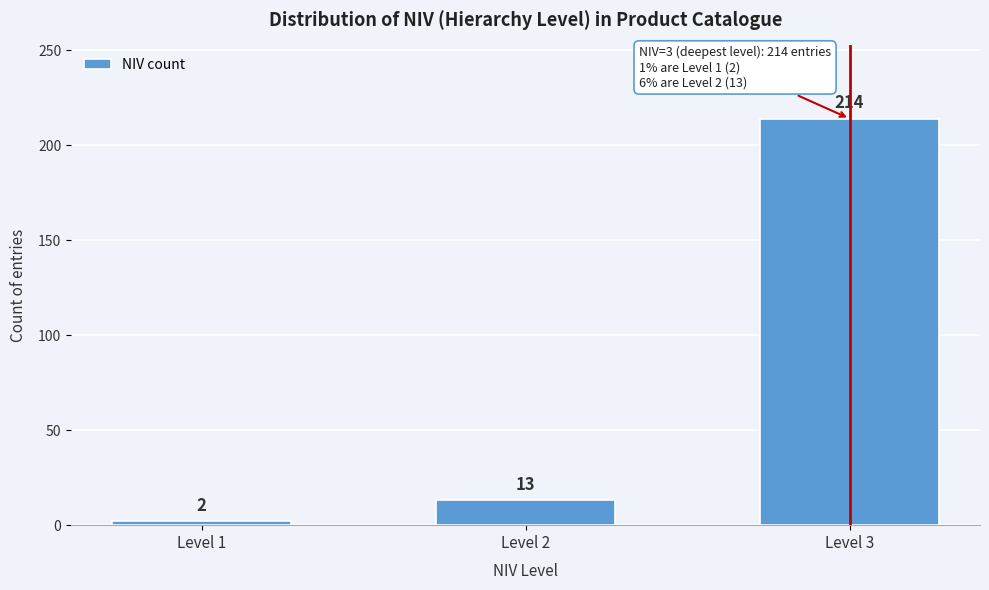

Reading left to right, list all the values displayed in this chart.

Level 1=2	Level 2=13	Level 3=214